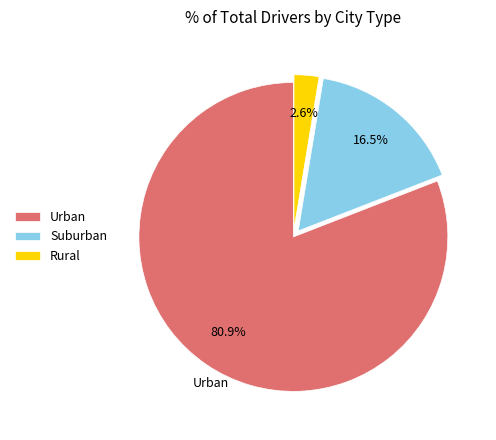

Is there any slice that represents more than half of the pie?

Yes